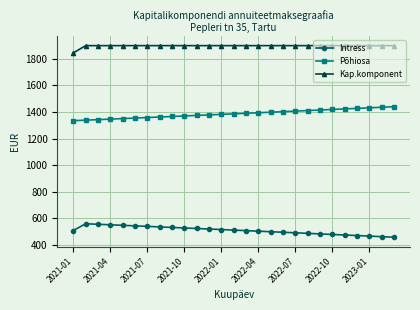

How many values in the Intress series exceed 509?

14